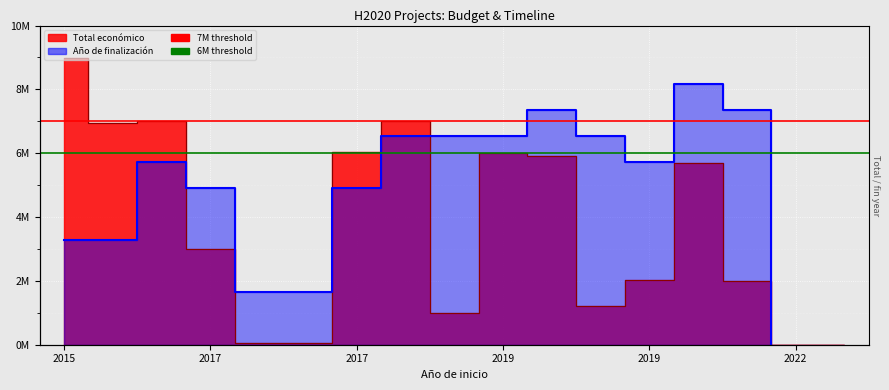

How many data points in Año de finalización are less than 5727272?

8